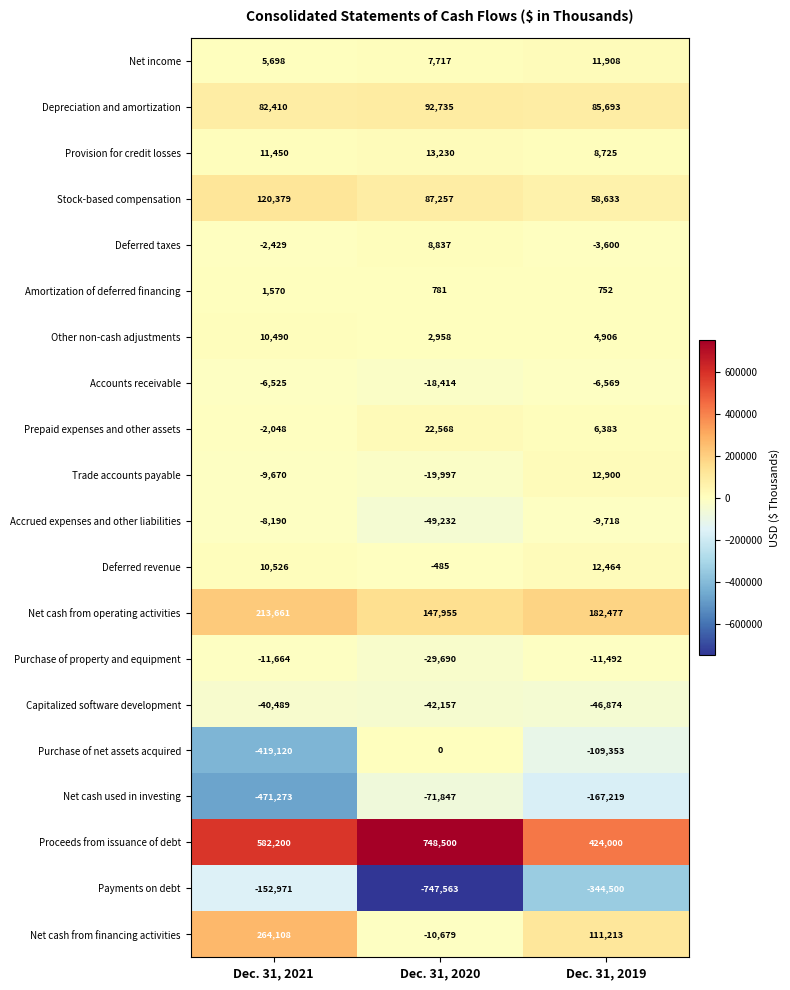

How many Prepaid expenses and other assets values are between -2048 and 22568?

3